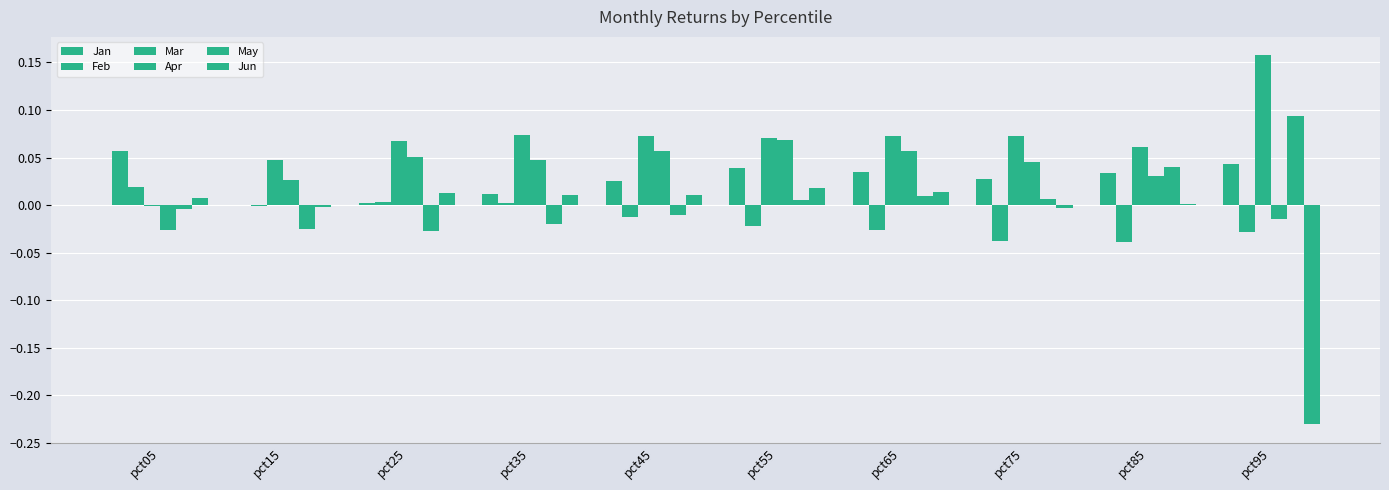

Where does the Apr series first go above 0?

pct15